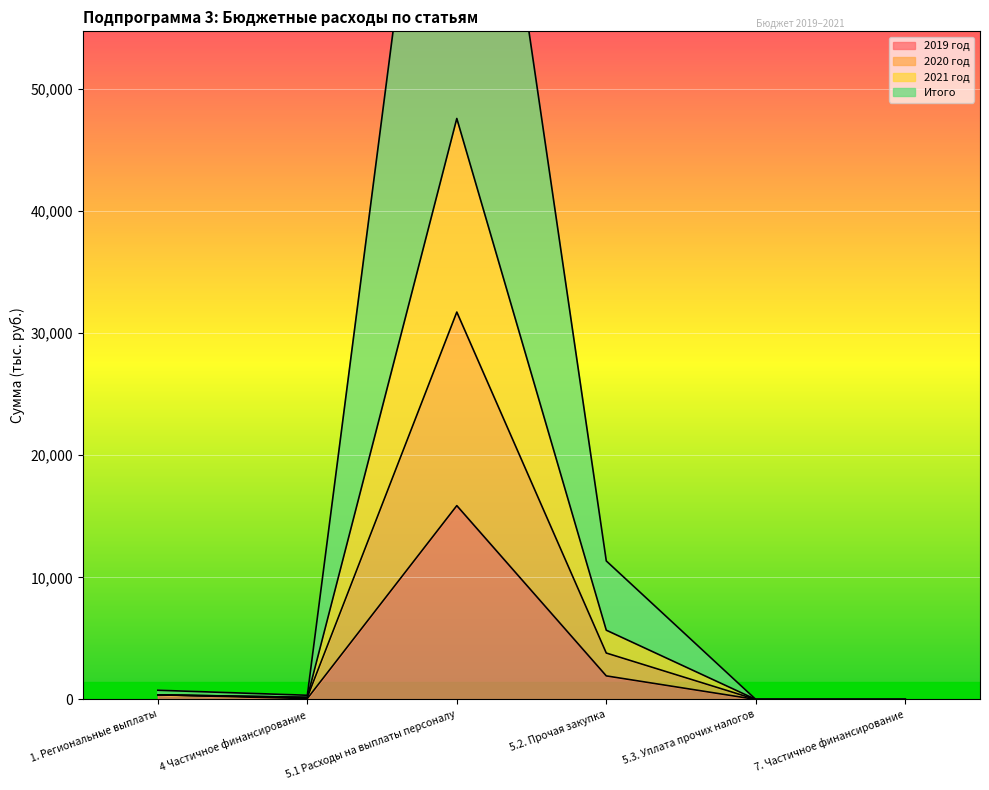

Reading left to right, what are all the values shown in this chart?

2019 год: 376.8	70.0	15873.5	1928.6	0.8	0.1
2020 год: 376.8	172.0	47581.9	5671.6	2.4	0.1
2021 год: 753.6	344.0	95163.8	11343.2	4.8	0.2
Итого: 376.8	172.0	31727.7	3800.1	1.6	0.1